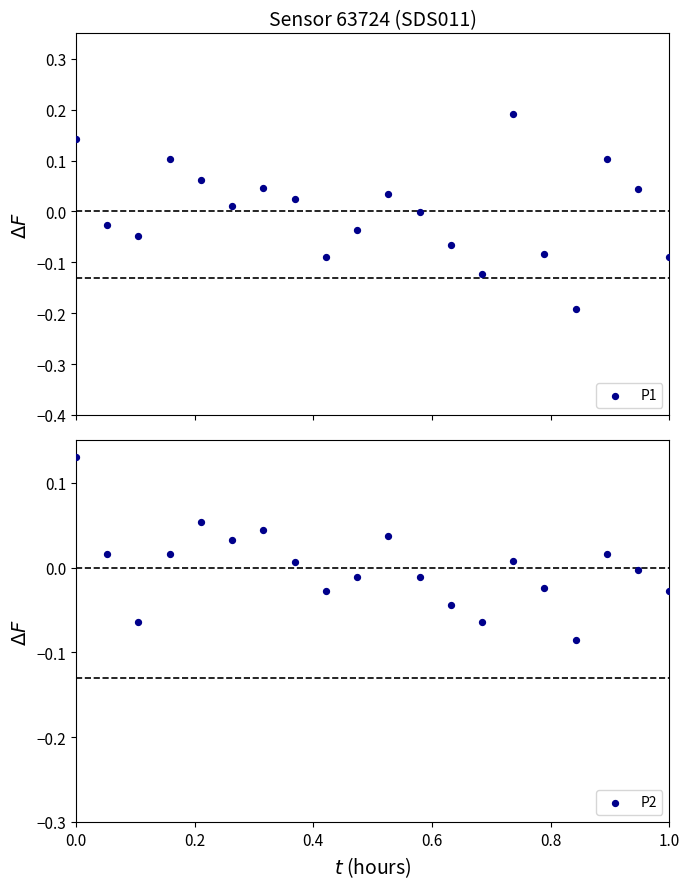

What are all the series names shown in the legend?

P1, P2